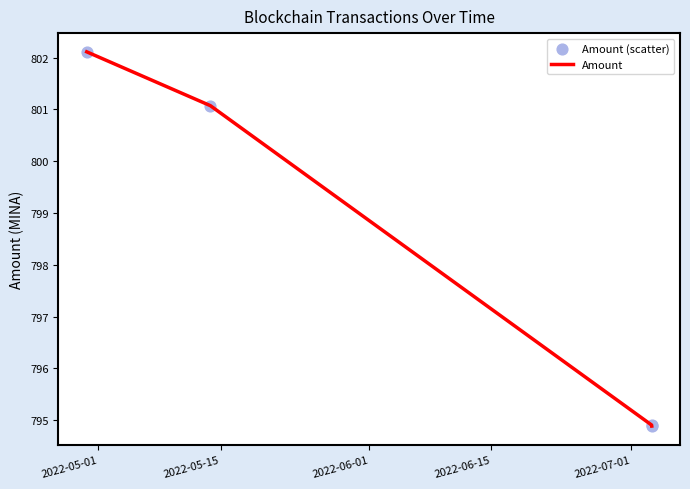

True or false: there are more than 1 points higher than both neighbors.

False